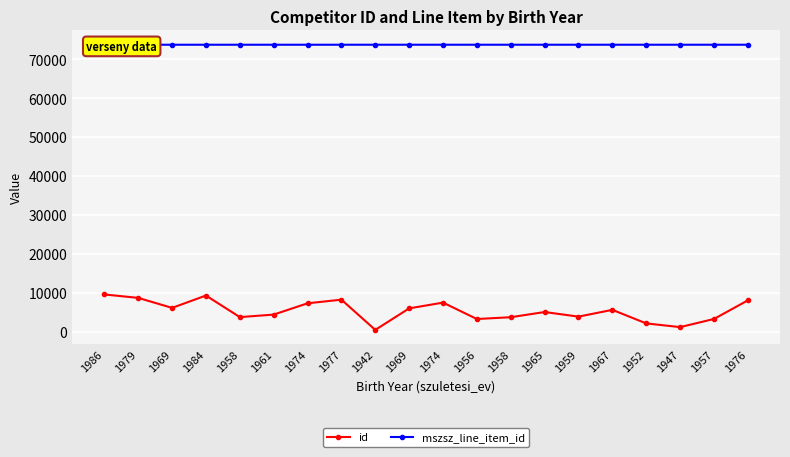

True or false: id and mszsz_line_item_id intersect in this chart.

False